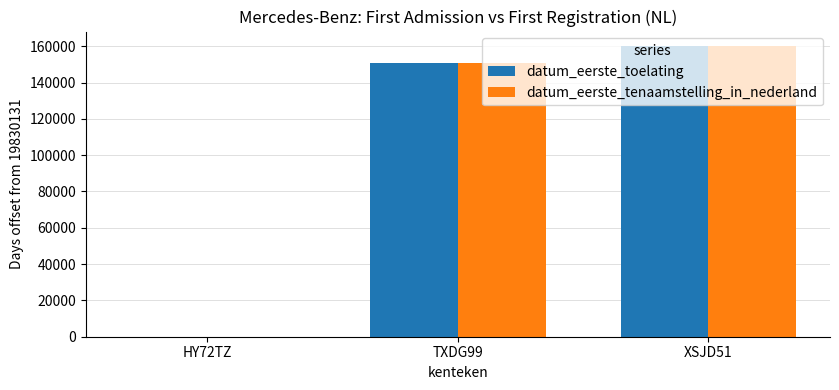

What is the total value across all series at TXDG99?

301380